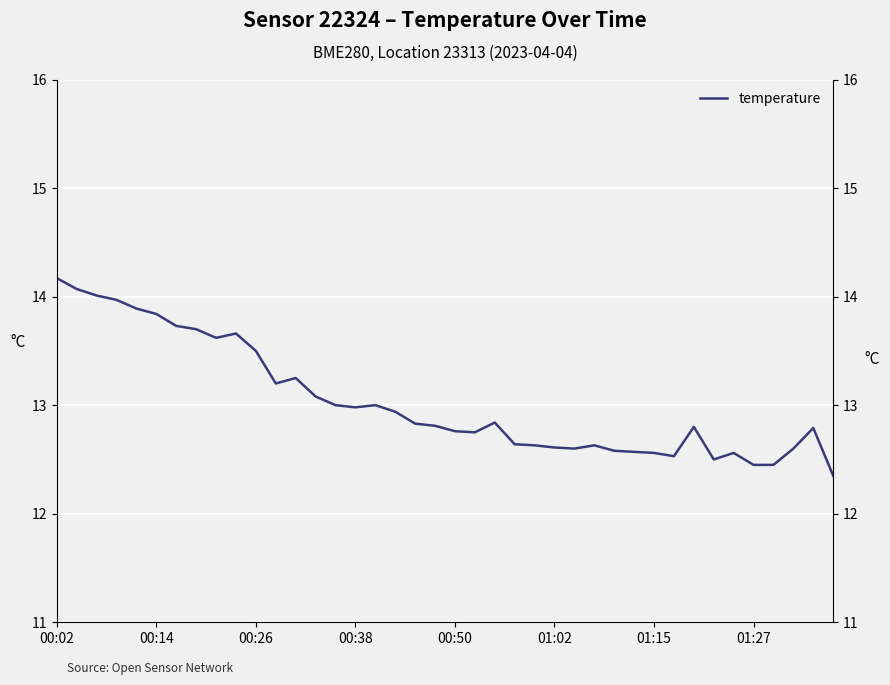

Which has a higher value, 8 or 13?

8